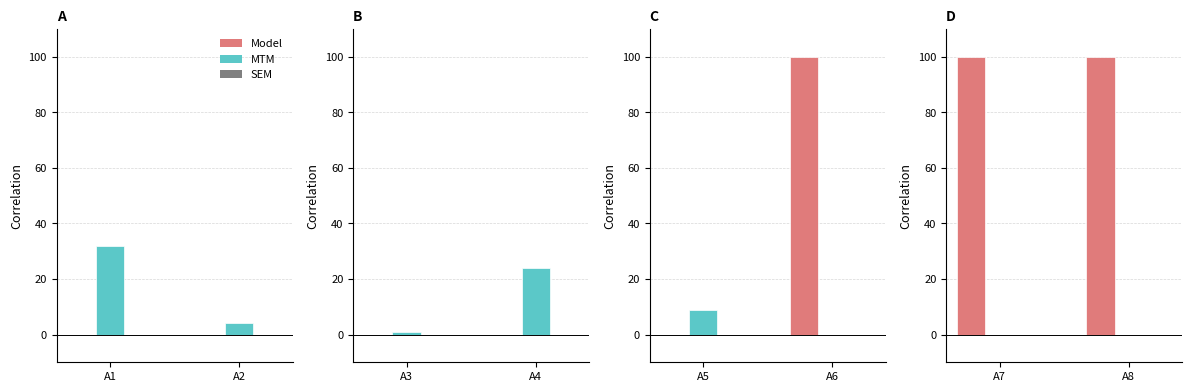

The Model series shows 164 at A7. True or false?

False